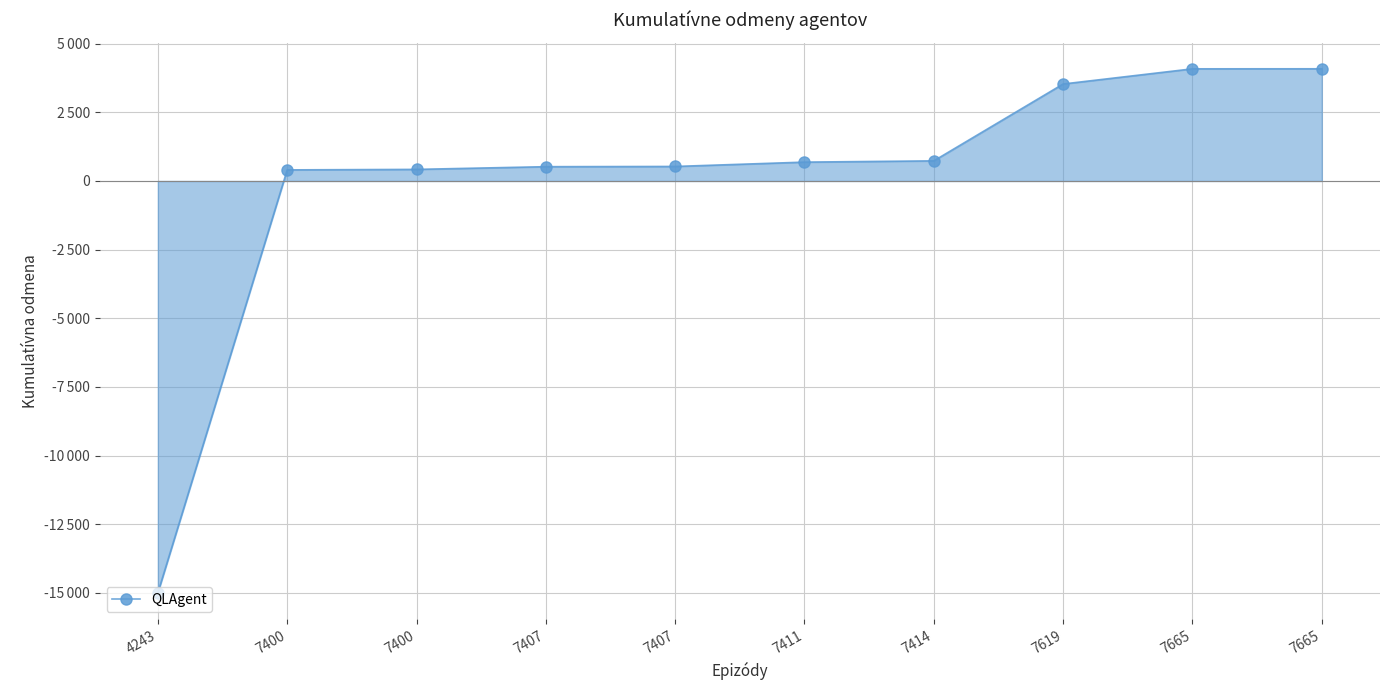

Does the chart have visible grid lines?

Yes